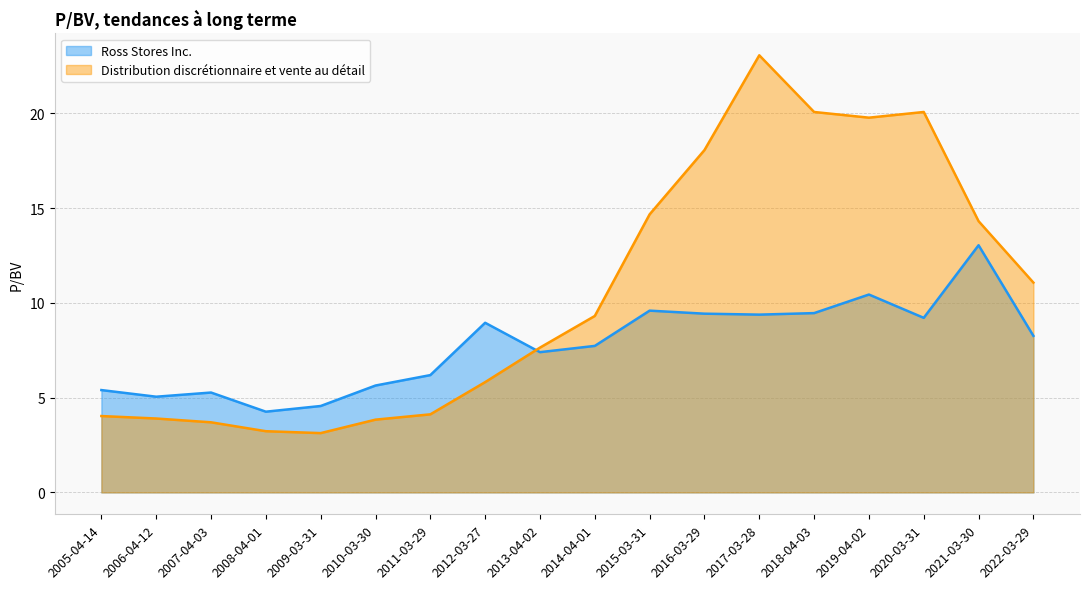

What is the sum of all Distribution discrétionnaire et vente au détail values?

189.8